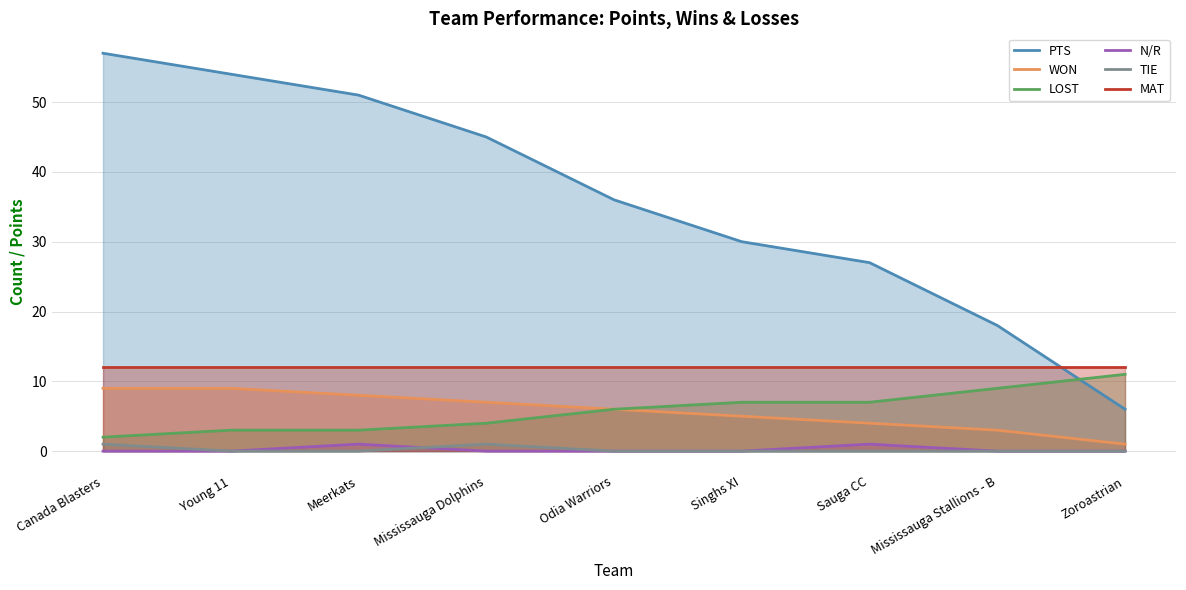

What position from the left is Canada Blasters?

1